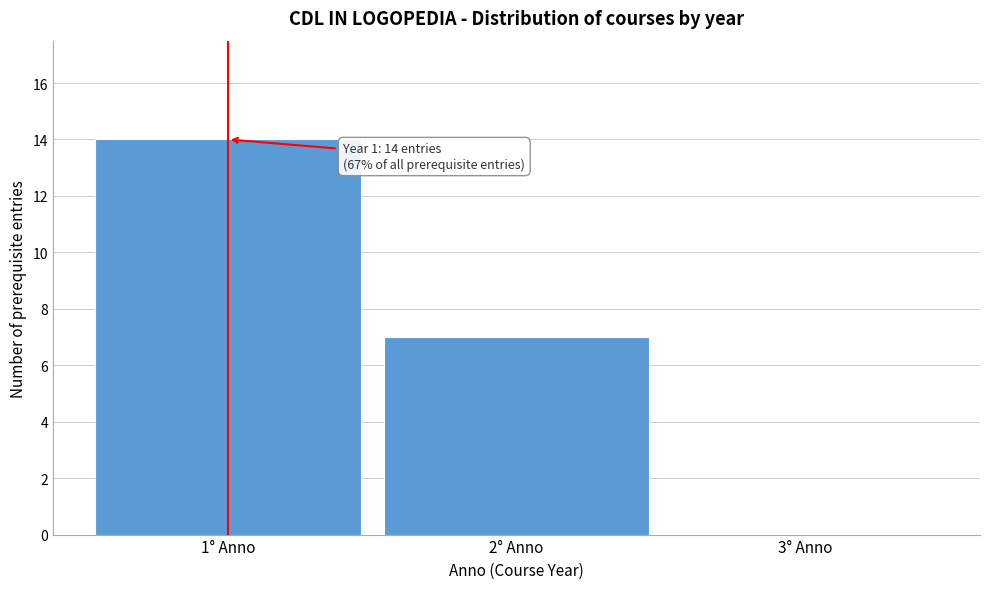

Over which range of the x-axis is the bar tallest?

0.5 to 1.5